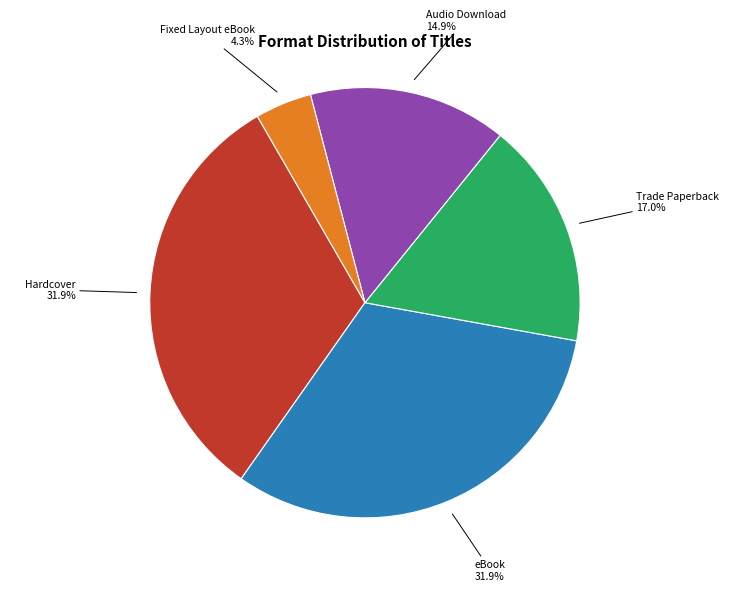

How many slices are in this pie chart?

5